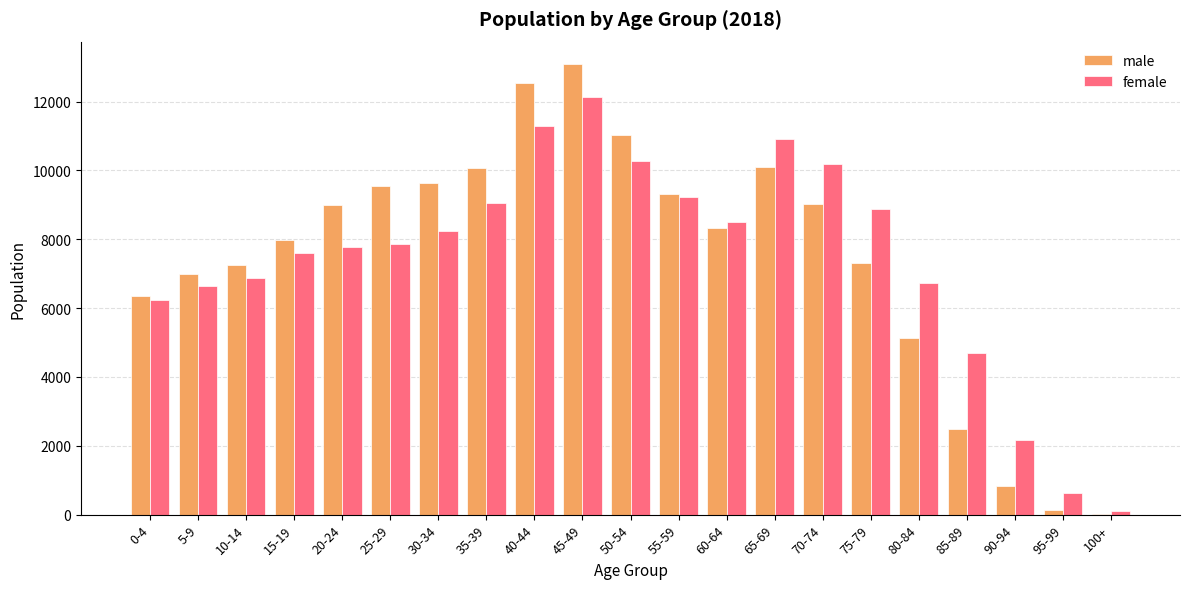

At which category is the sum across all series the highest?

45-49